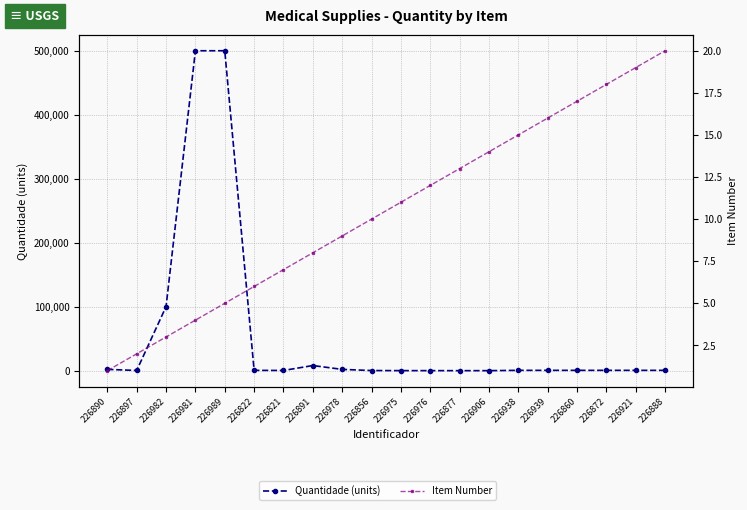

Which category has the lowest value in the Quantidade (units) series?

226877